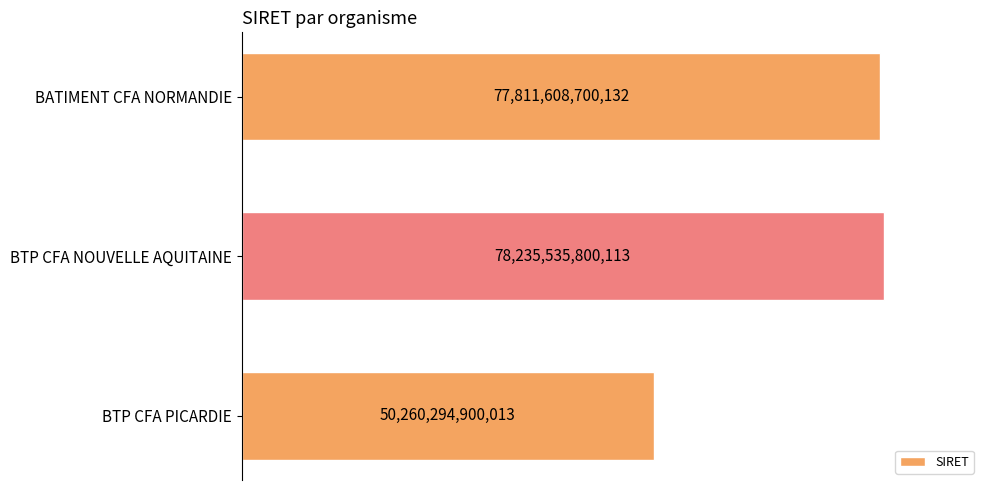

What is the average value?

68769146466753